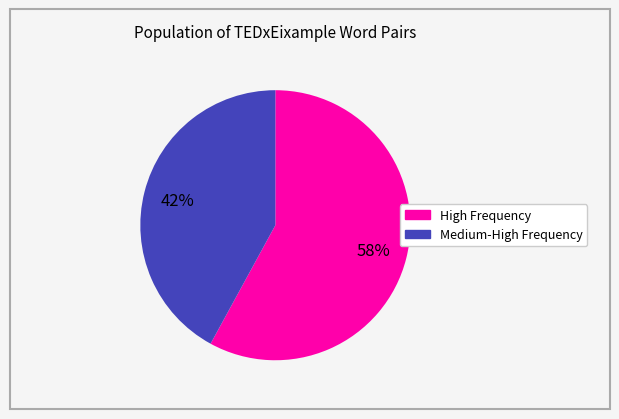

Is there any slice that represents more than half of the pie?

Yes